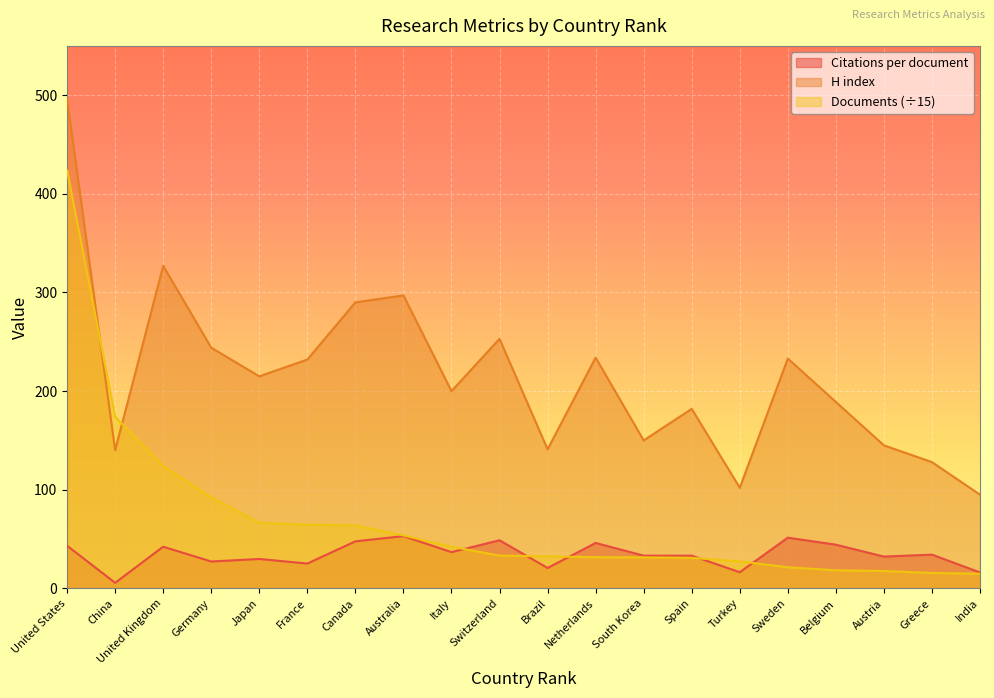

Which series has the largest total across all categories?

H index